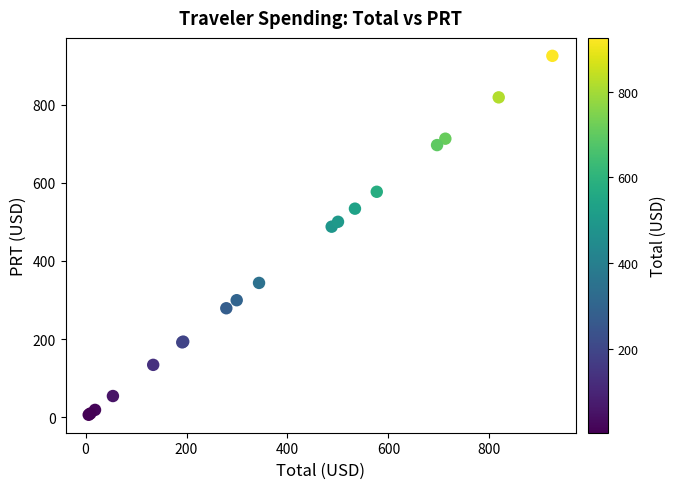

What Y value in the scatter plot is closest to 465?

487.6